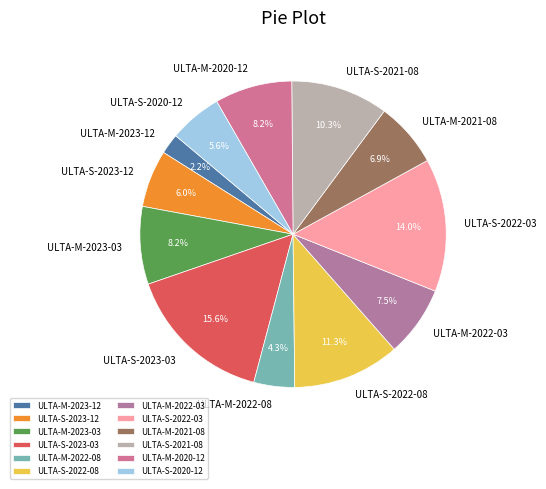

How many segments does this pie chart have?

12